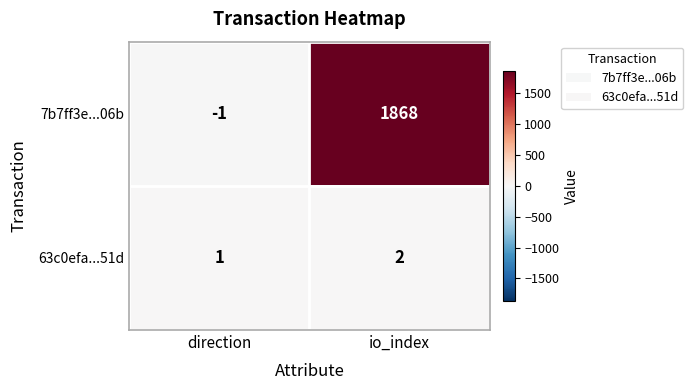

Is it true that 7b7ff3e...06b equals 0 at direction?

False